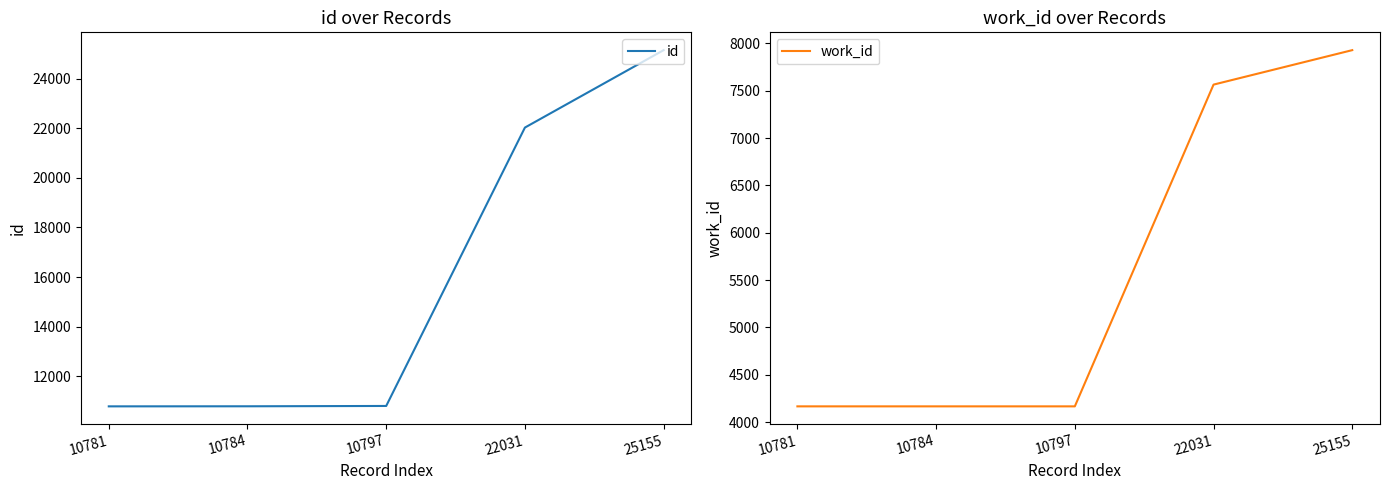

Which series has the largest total across all categories?

id